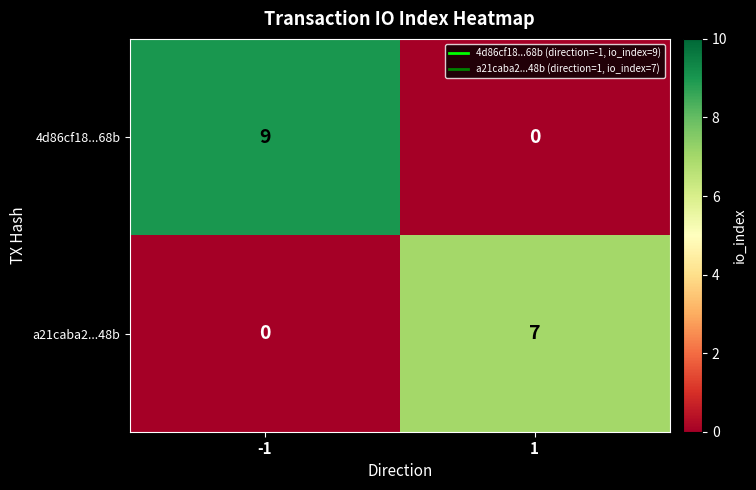

List the series in order of their overall mean, lowest first.

a21caba2...48b, 4d86cf18...68b